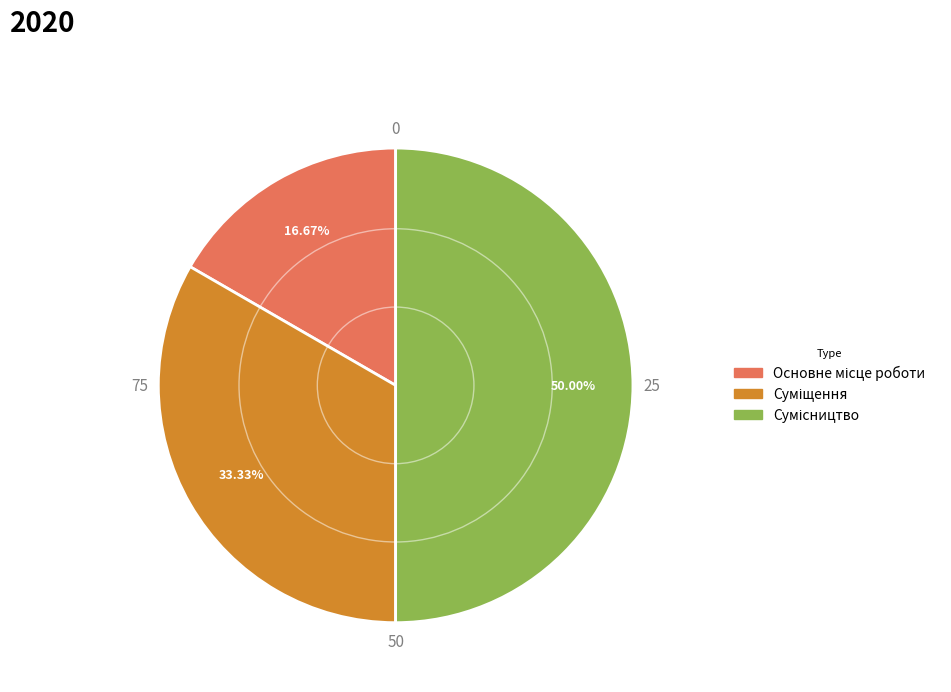

Between Сумісництво and Основне місце роботи, which is larger?

Сумісництво